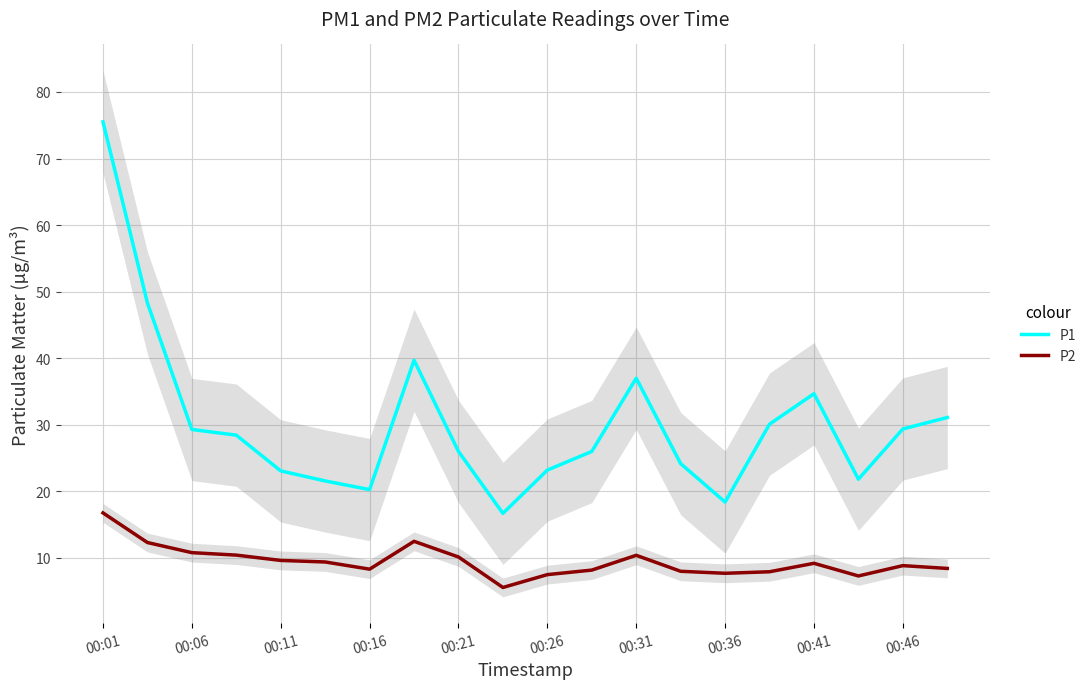

At which label does P2 reach its peak?

00:01